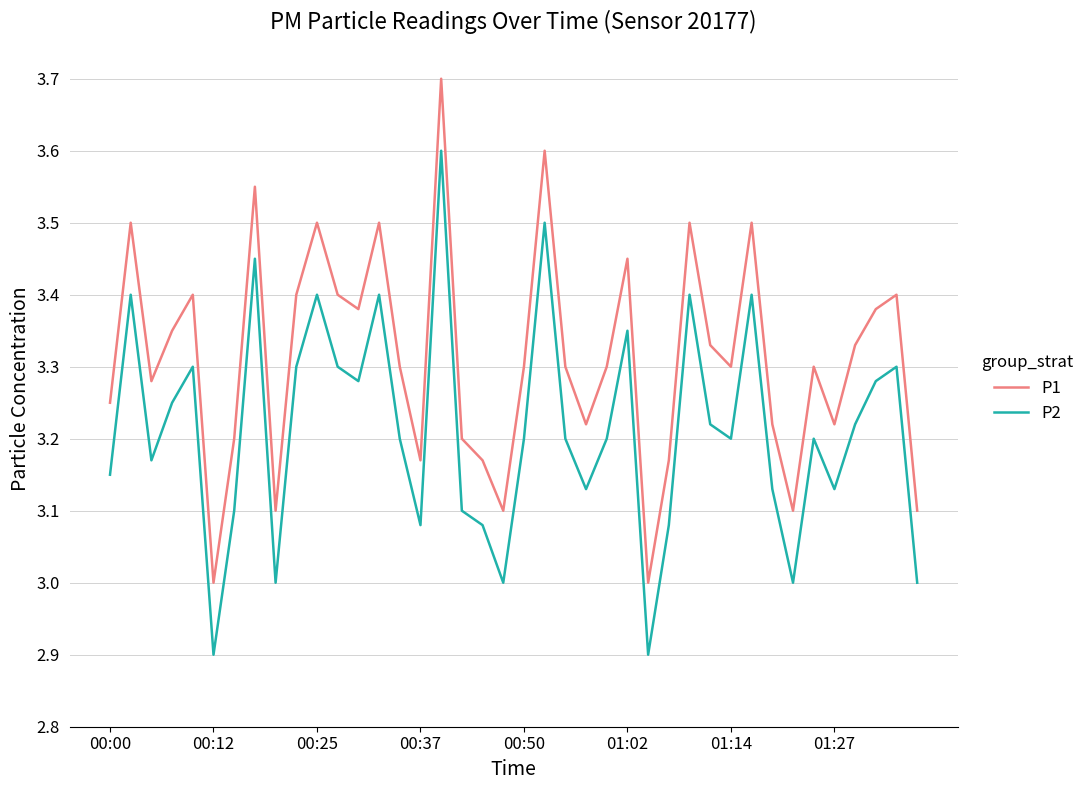

True or false: P2 and P1 cross at least once.

False